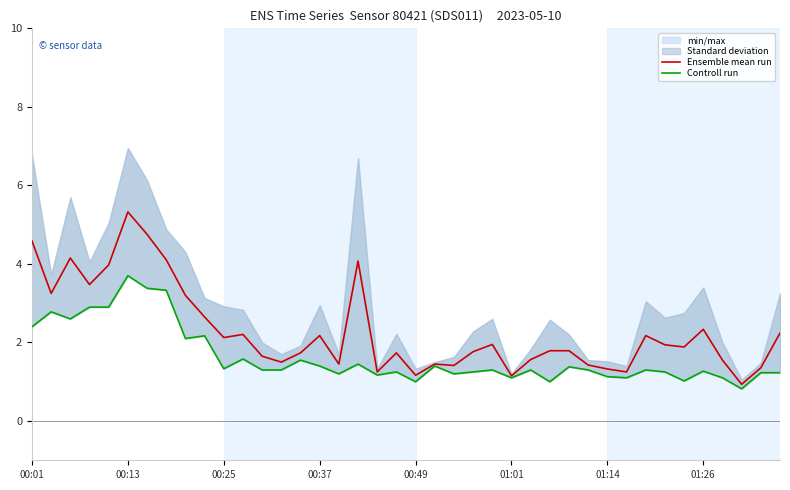

What is the minimum value for Ensemble mean run?

0.9